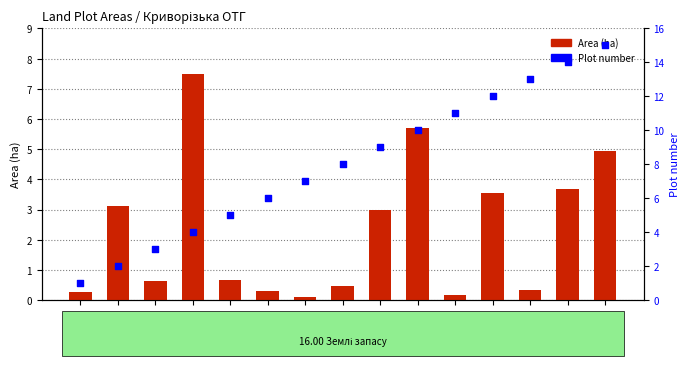

Is the value of Area (ha) at ...:1130 greater than the value of Plot number at ...:1126?

No